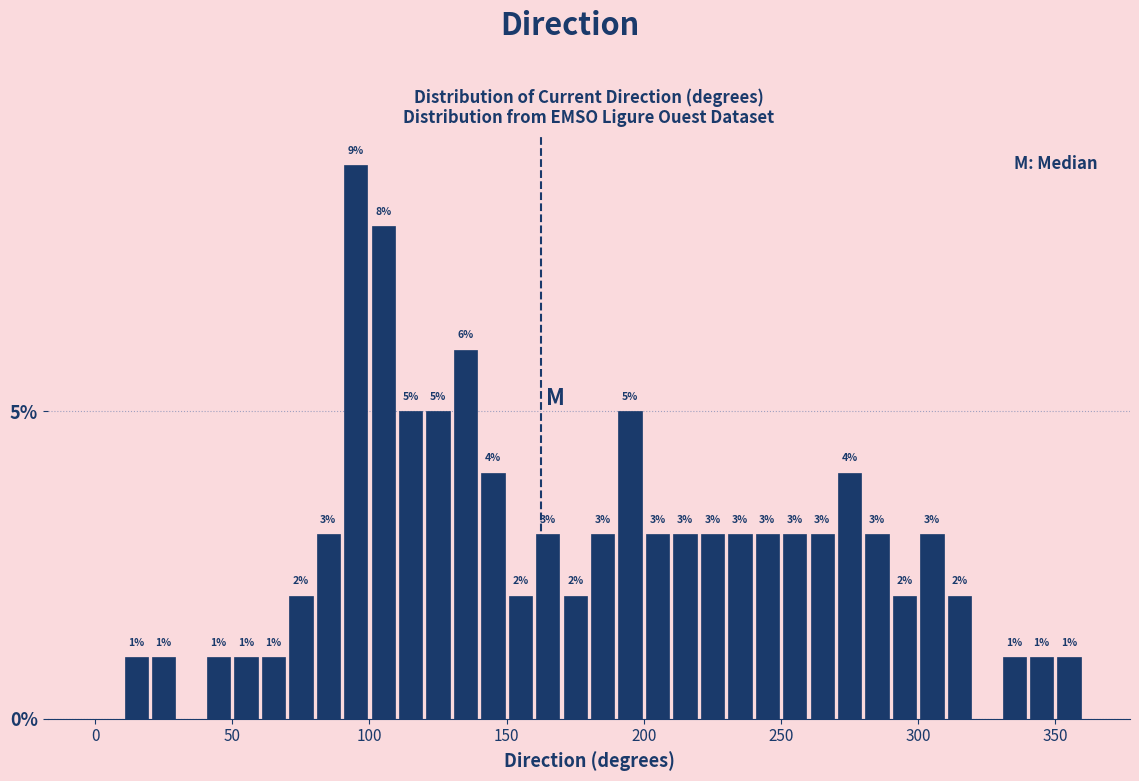

Around what value on the x-axis is the tallest bar? Give the approximate position of its centre, as read against the axis.

95